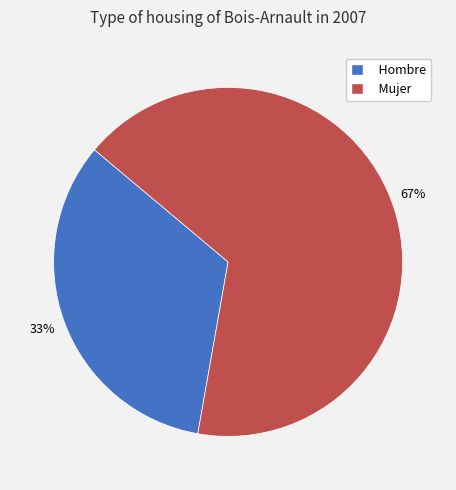

True or false: Mujer accounts for 59% of the total.

False